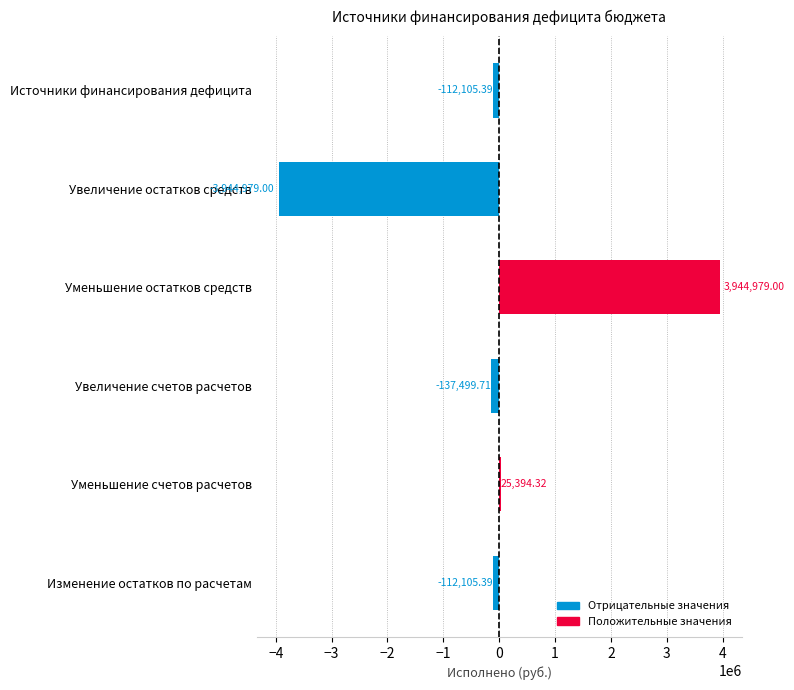

At which category does the chart reach its peak across all series?

Уменьшение остатков средств